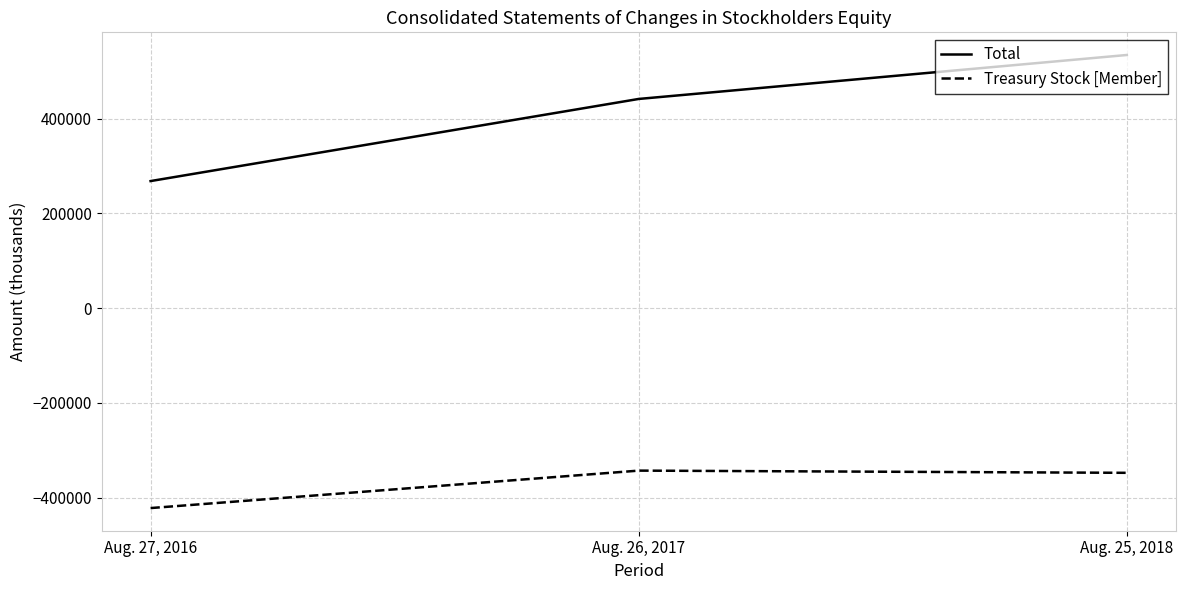

At which label is Treasury Stock [Member] closest to -382248?

Aug. 25, 2018